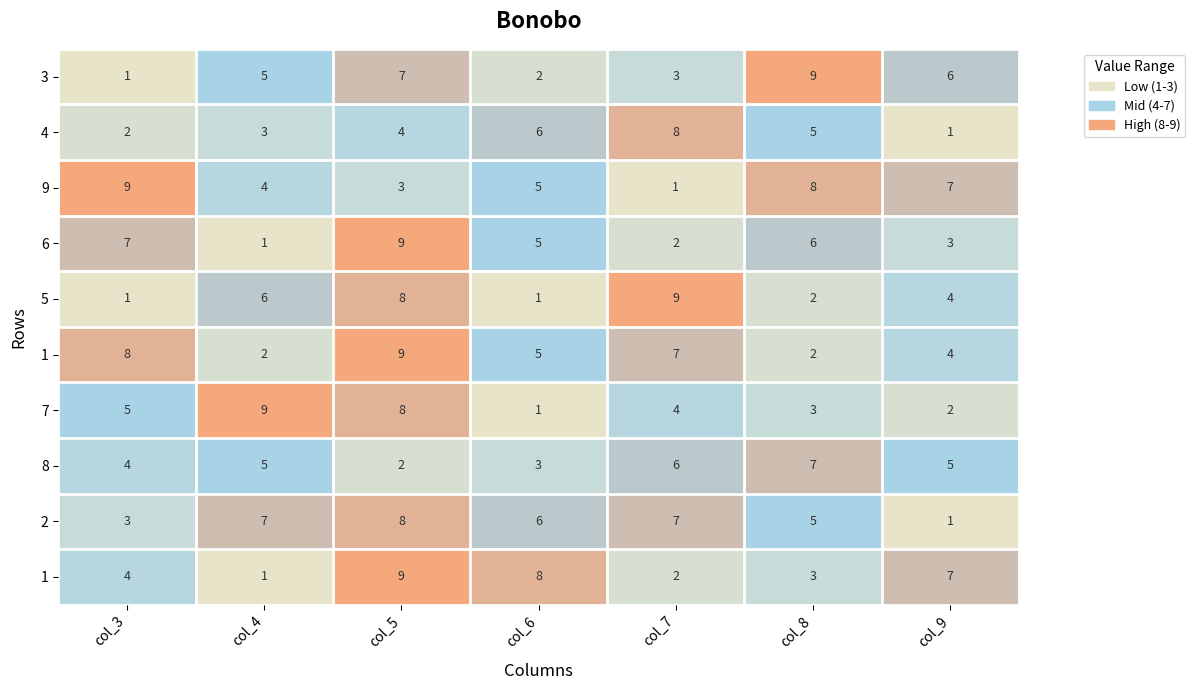

How many distinct data groups are displayed?

10